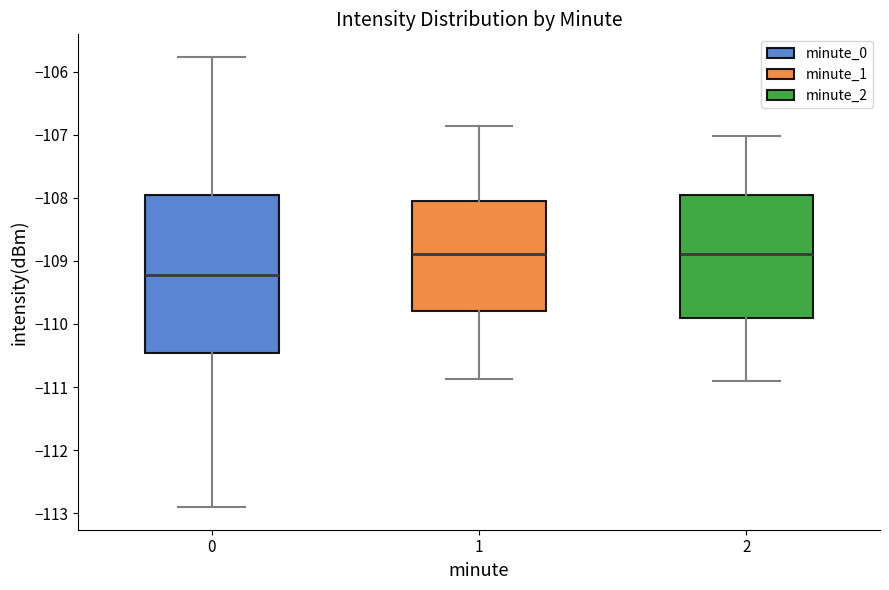

Reading left to right, read every box against the y-axis: the position of its median line, the range the box covers, and the ends of its whiskers. The values are not printed on the chart, so give them approximately, as read against the axis.

0: median -109.2, box -110.5 to -108.0, whiskers -112.9 to -105.8
1: median -108.9, box -109.8 to -108.1, whiskers -110.9 to -106.9
2: median -108.9, box -109.9 to -107.9, whiskers -110.9 to -107.0